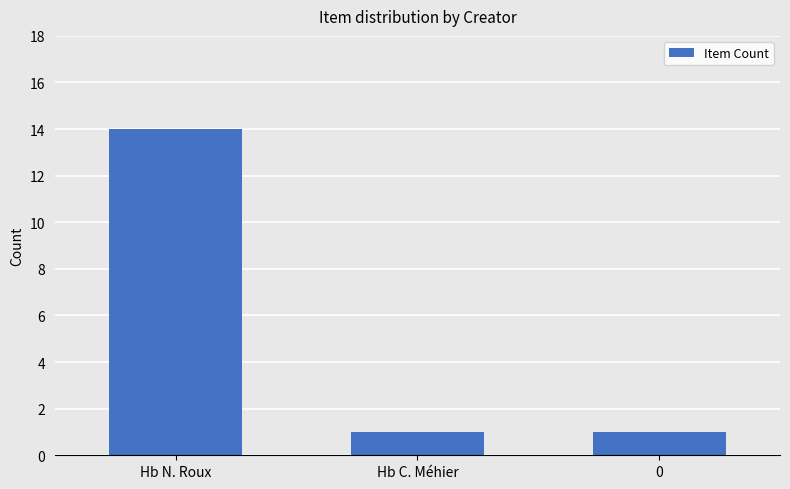

What is the sum of all values?

16